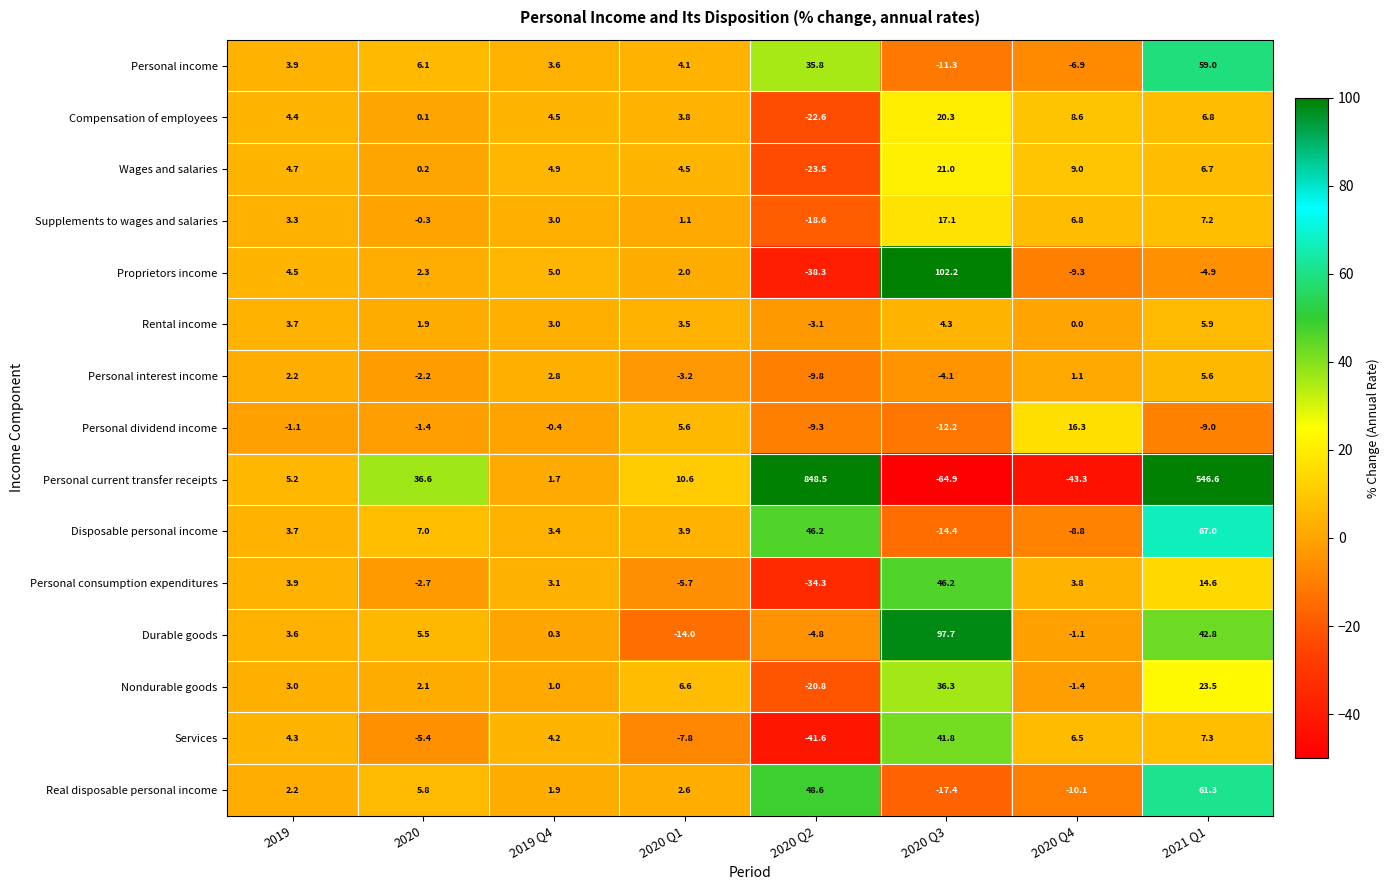

Which series changed the most between 2019 and 2019 Q4?

Personal current transfer receipts